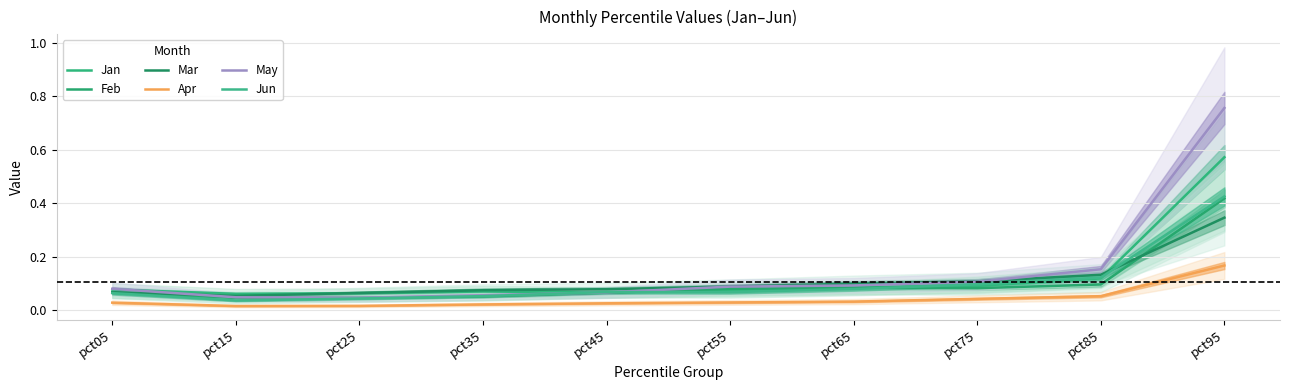

List the series in order of their peak value, highest first.

May, Jan, Jun, Feb, Mar, Apr